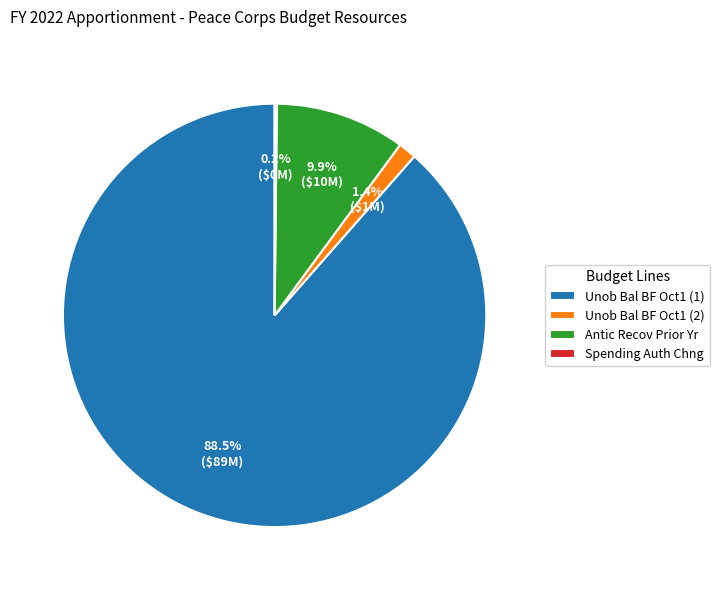

What is the majority slice?

Unob Bal BF Oct1 (1)